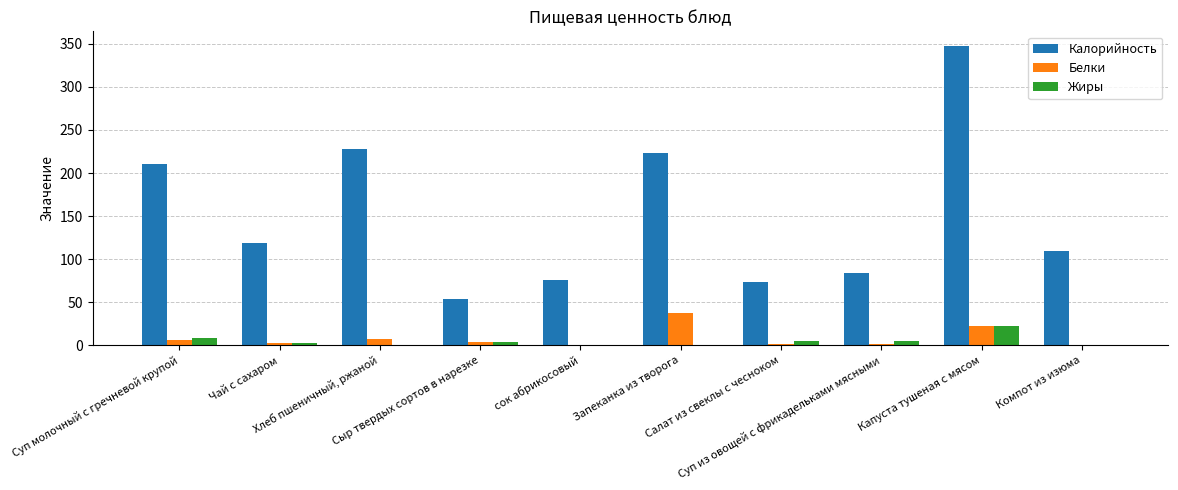

Which category has the highest value in the Жиры series?

Капуста тушеная с мясом